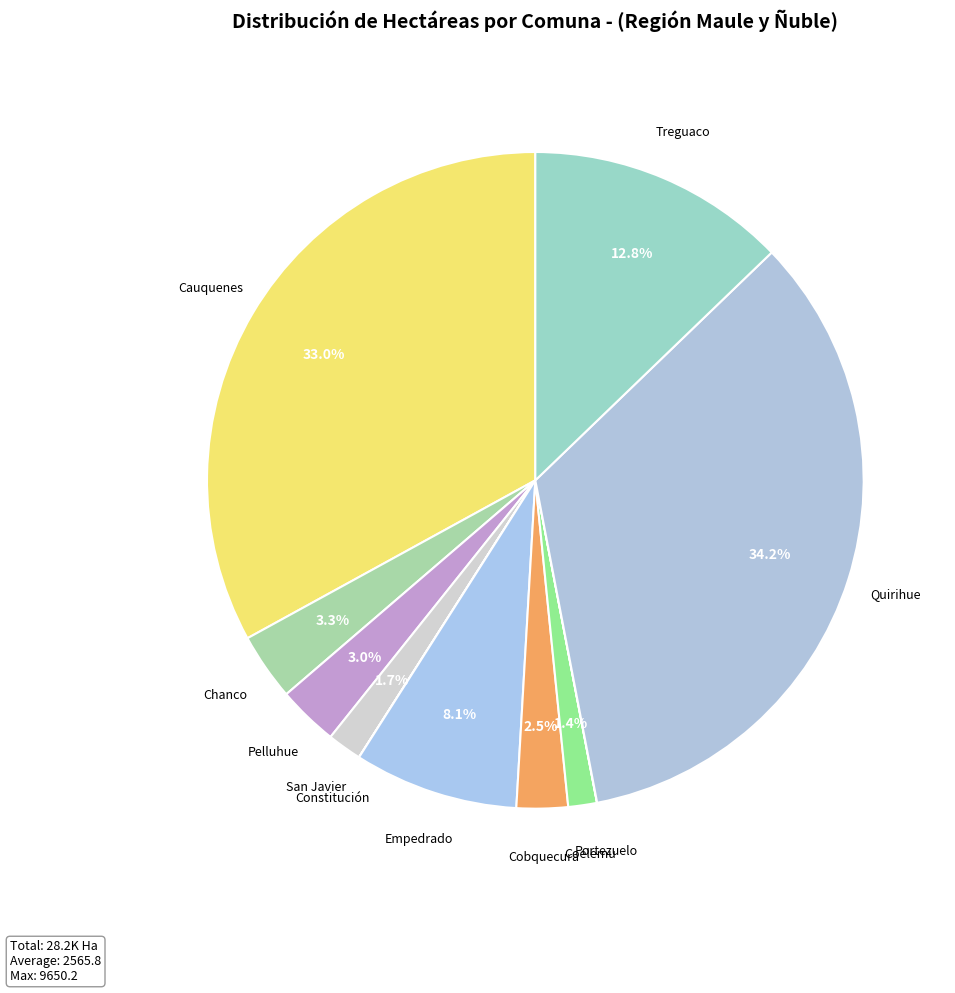

Which category has the biggest portion of the pie?

Quirihue